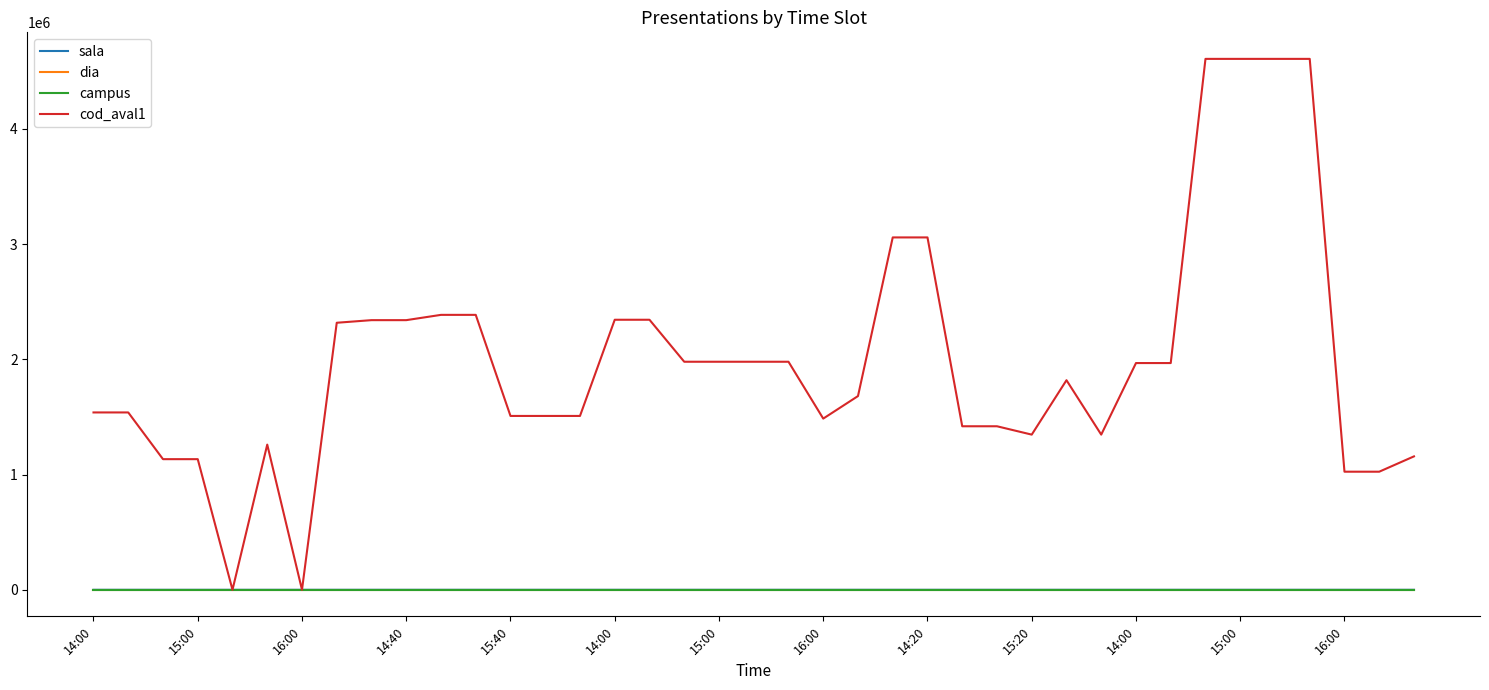

What is the maximum value shown in the chart?

4607286